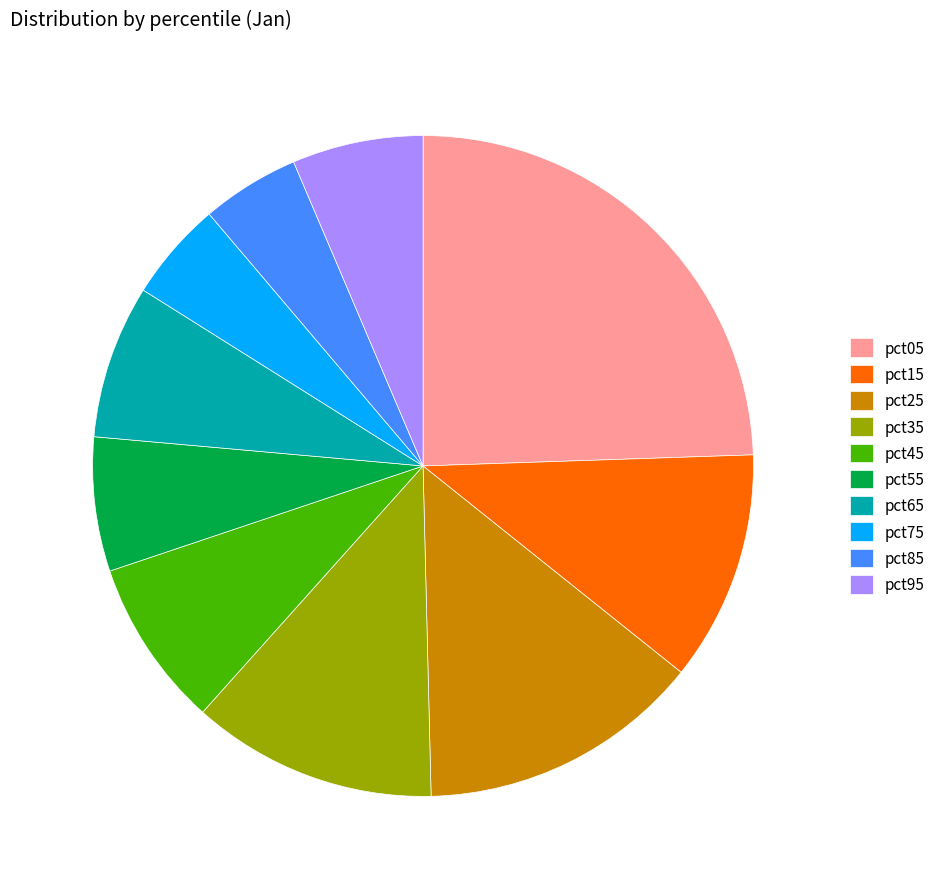

True or false: pct35 accounts for 12% of the total.

True